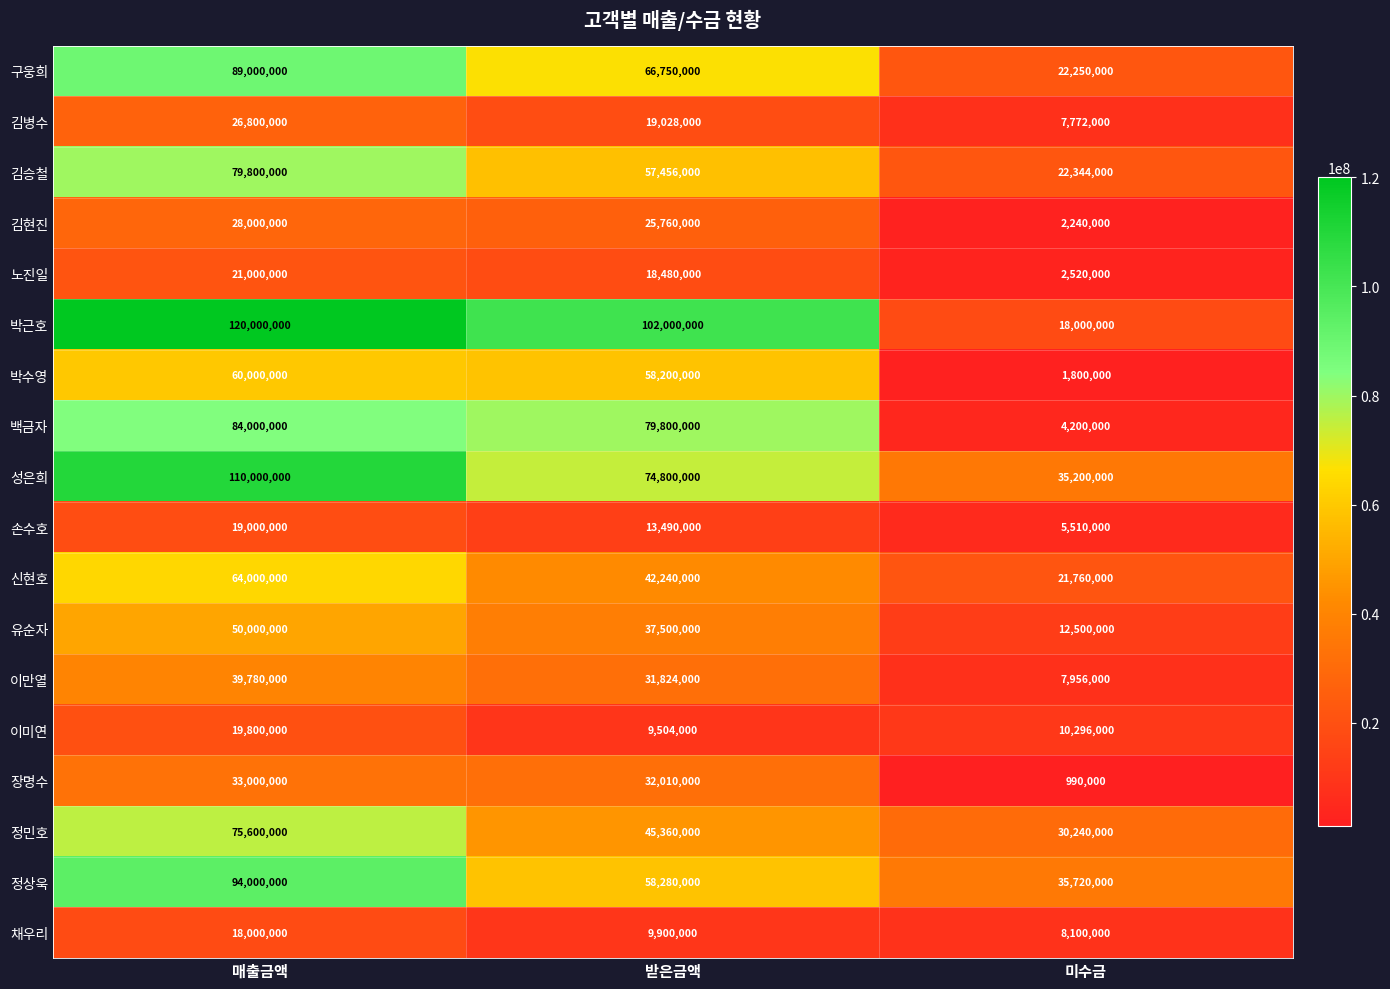

Rank the series at 매출금액 from highest to lowest value.

박근호, 성은희, 정상욱, 구웅희, 백금자, 김승철, 정민호, 신현호, 박수영, 유순자, 이만열, 장명수, 김현진, 김병수, 노진일, 이미연, 손수호, 채우리